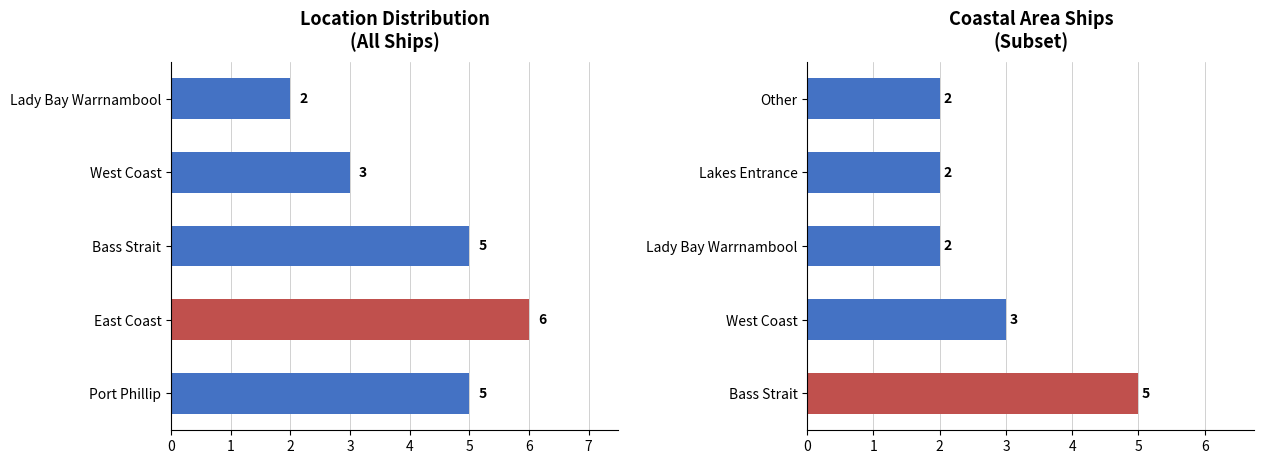

What is the ratio of the value at Lady Bay Warrnambool to the value at Lakes Entrance?

1.0